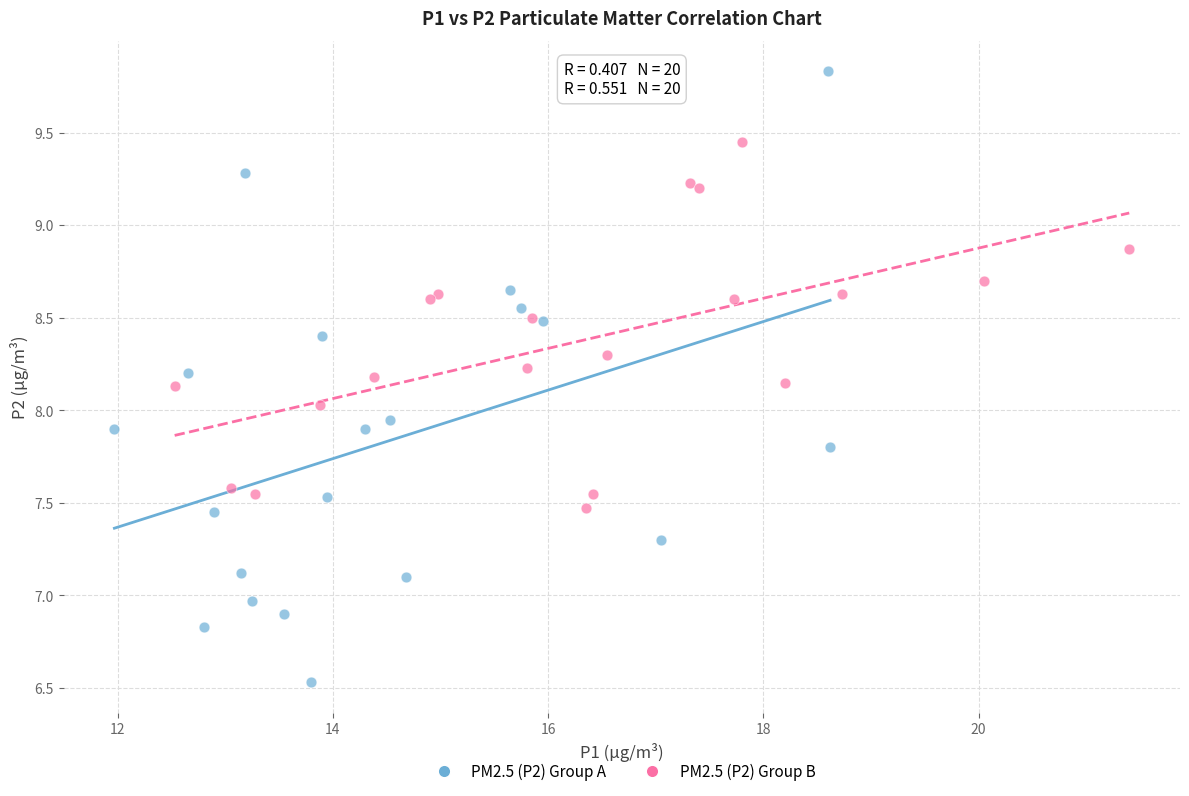

Which series contains the highest Y value?

PM2.5 (P2) Group A